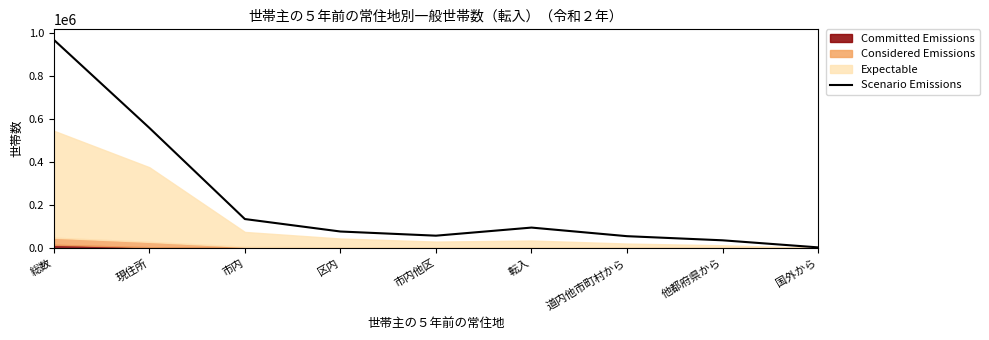

What is the label of the 3rd point from the left?

市内